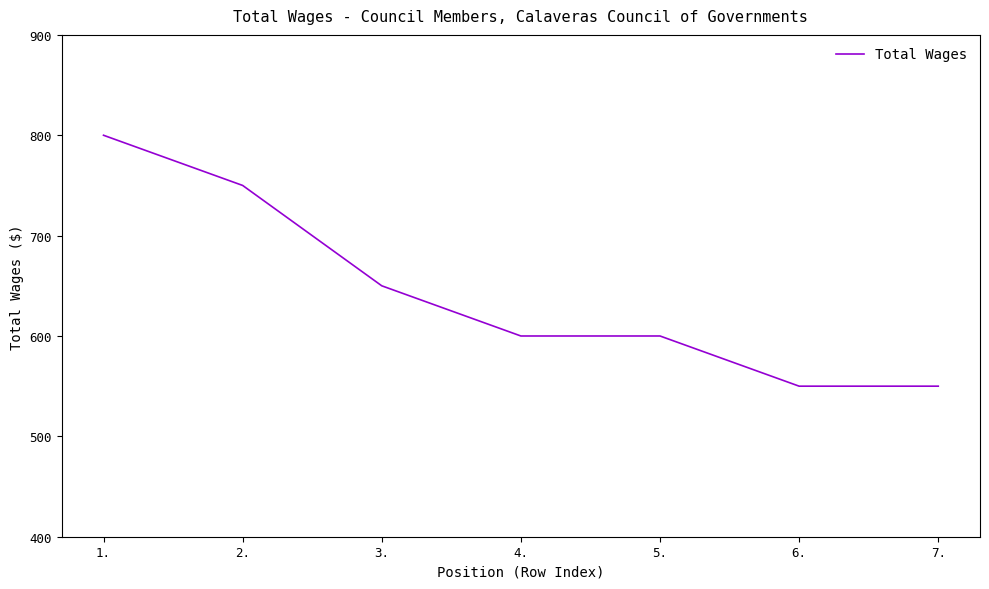

The chart shows a value of 1134 at 3.. True or false?

False